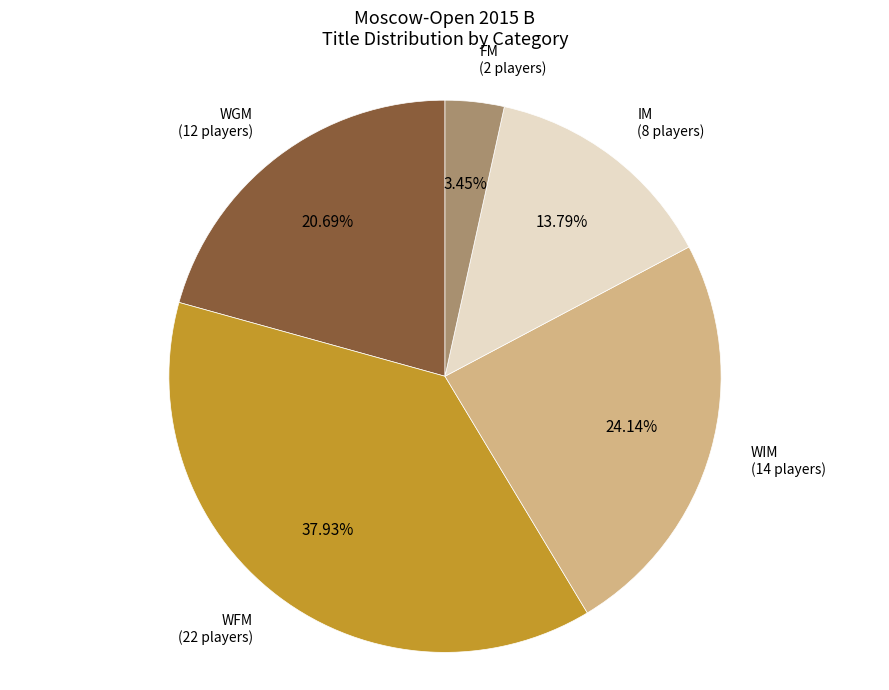

Is there any slice that represents more than half of the pie?

No